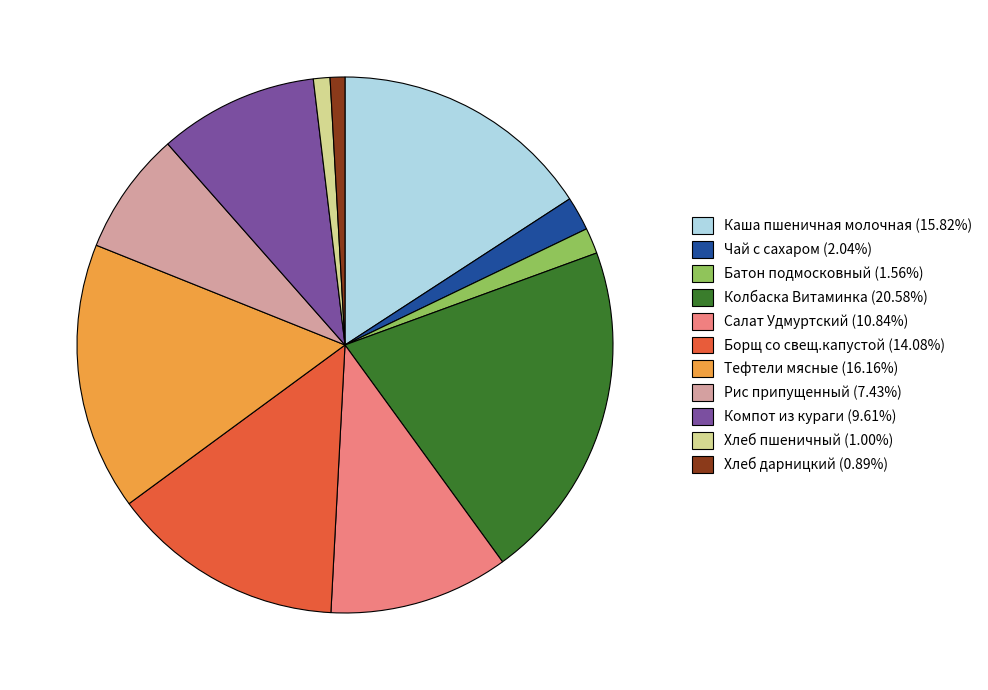

Do Батон подмосковный (1.56%) and Салат Удмуртский (10.84%) together represent more than half of the pie?

No